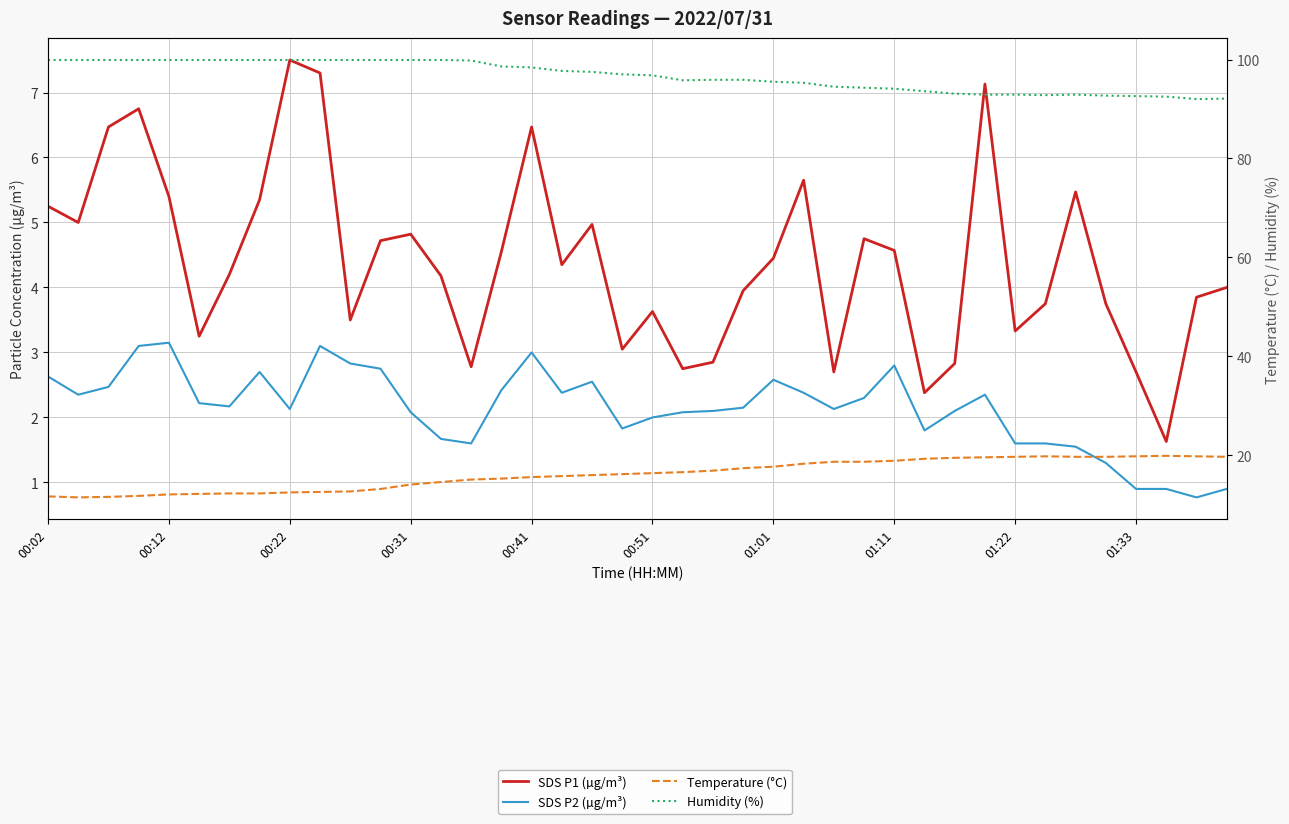

Which category has the highest value across all series?

00:02